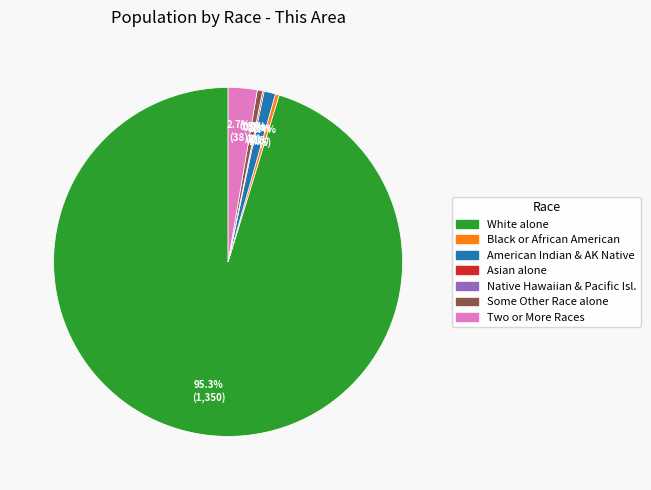

To the nearest percent, what is the combined percentage of American Indian and Alaska Native and White alone?

96%